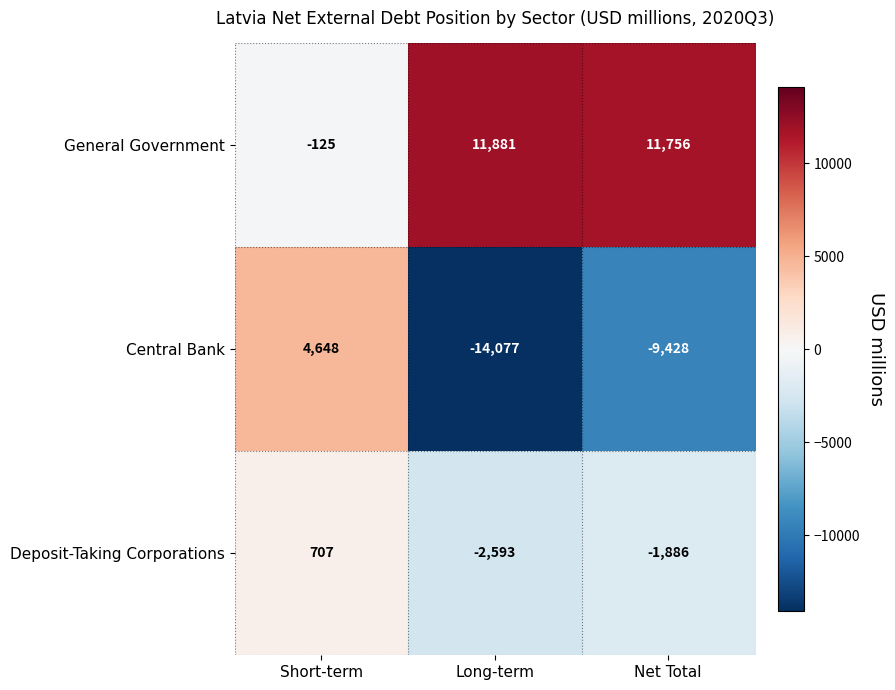

How many data points does each series have?

3